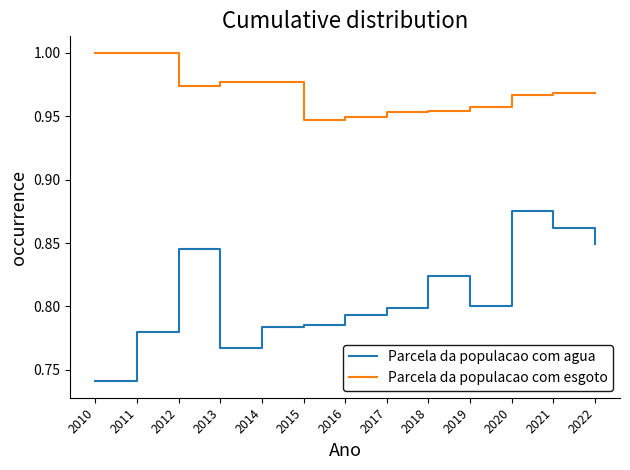

At 2021, list the series in order from largest to smallest.

Parcela da populacao com esgoto, Parcela da populacao com agua